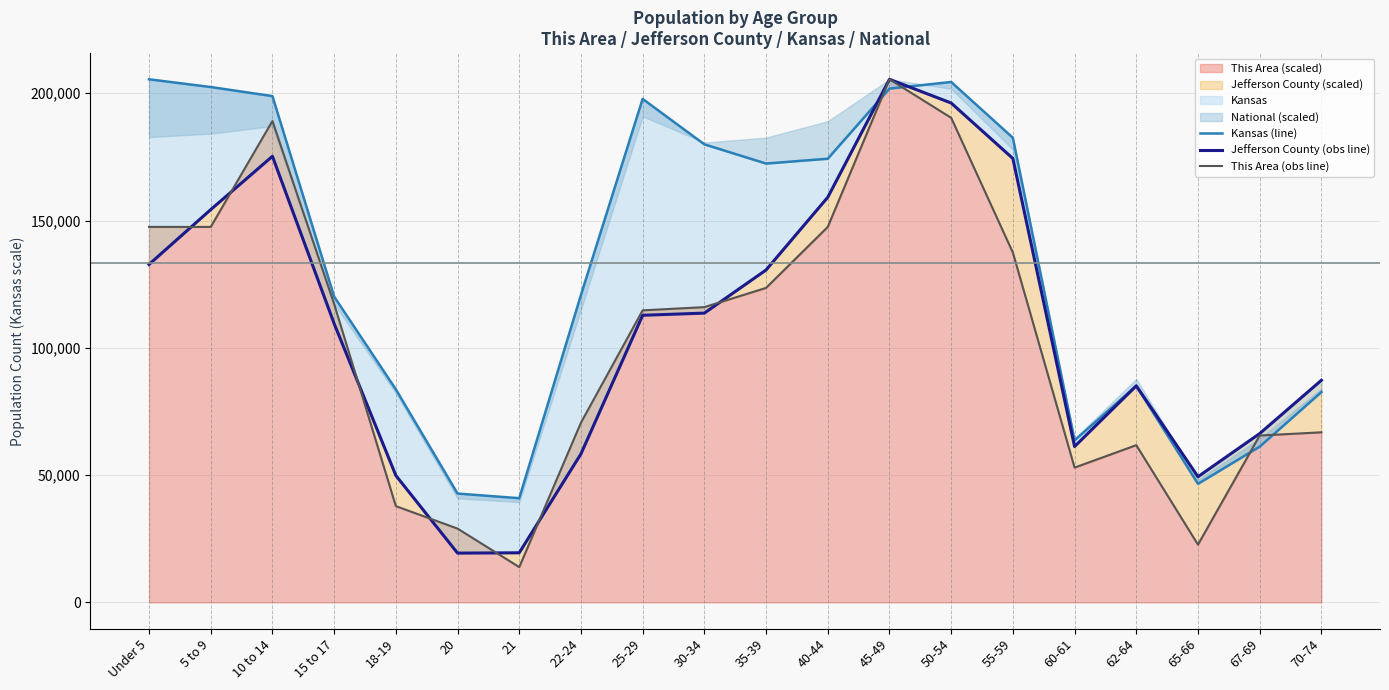

What is the highest value of the This Area (obs line) series?

205492.0